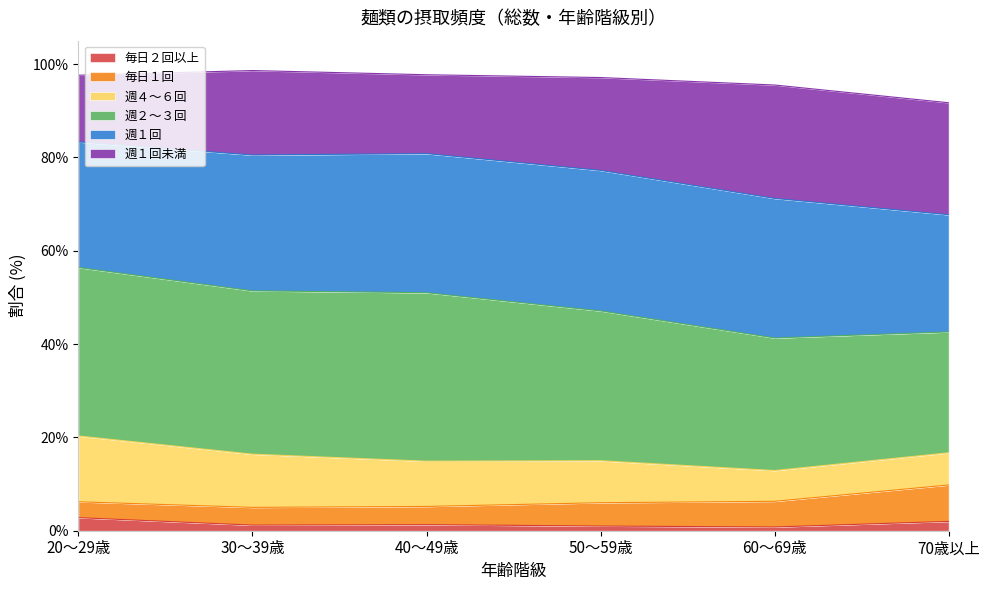

What is the maximum value for 毎日２回以上?

2.8